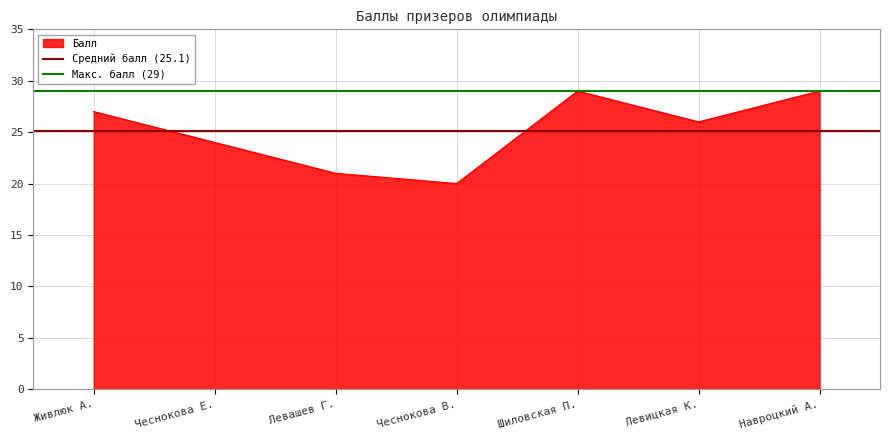

What position from the left is Чеснокова Е.?

2